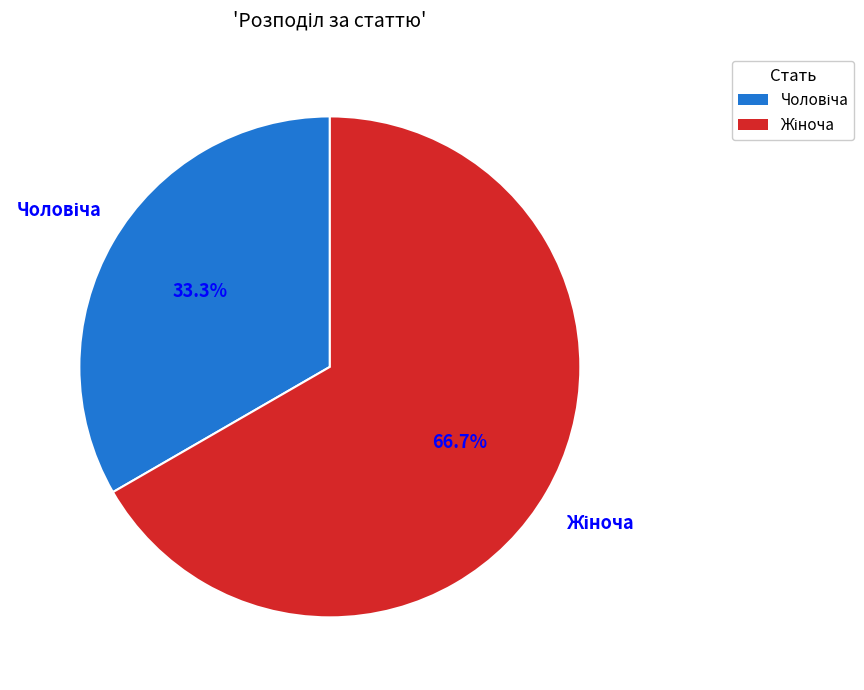

How many slices are in this pie chart?

2